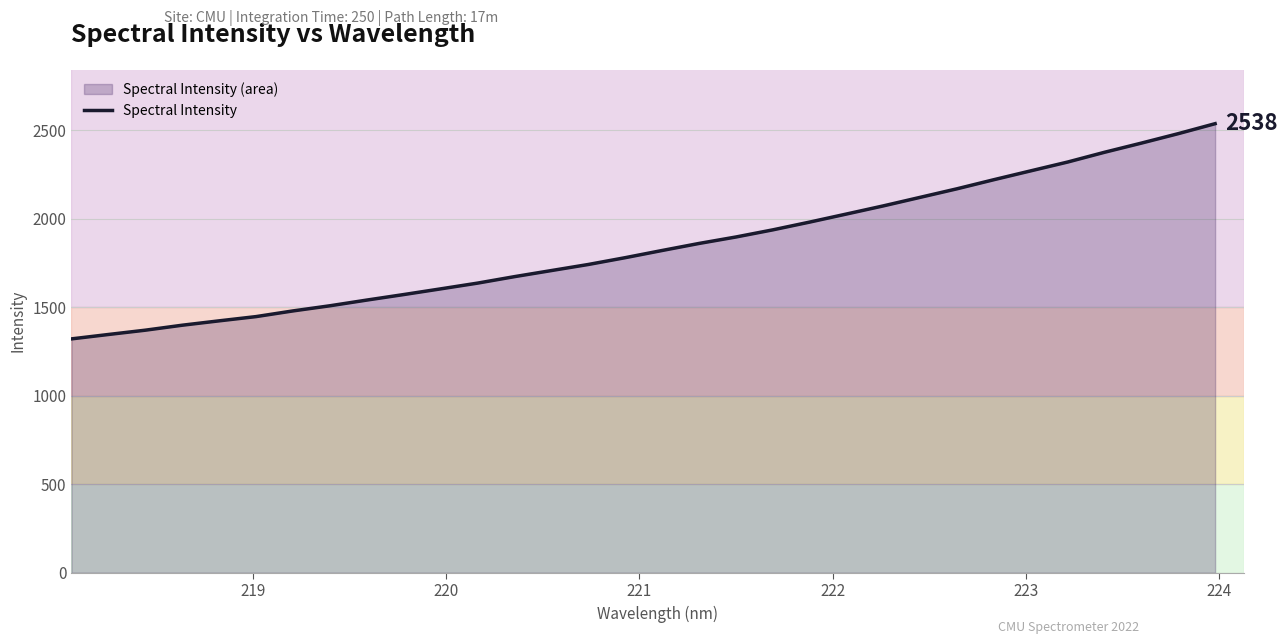

What is the smallest value displayed?

1321.8